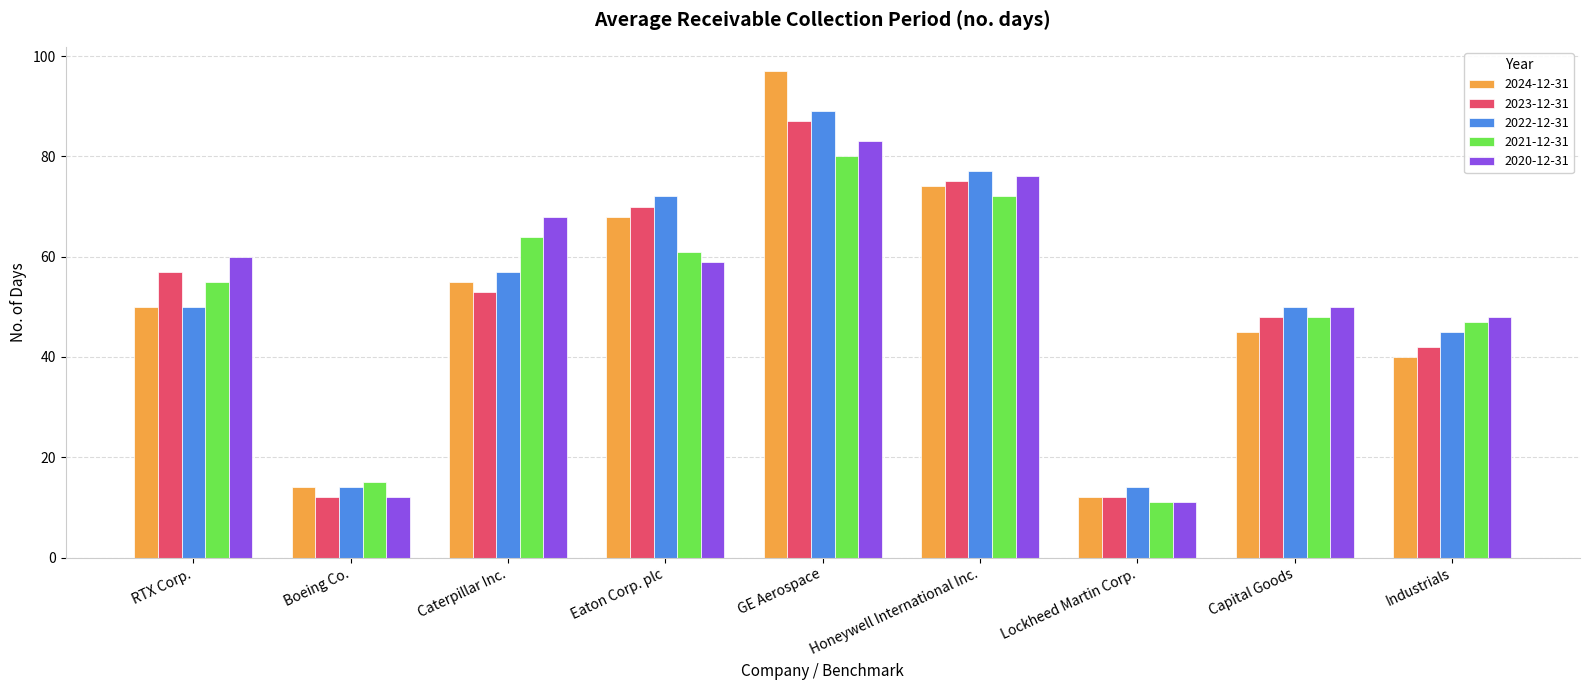

What is the lowest value of the 2023-12-31 series?

12